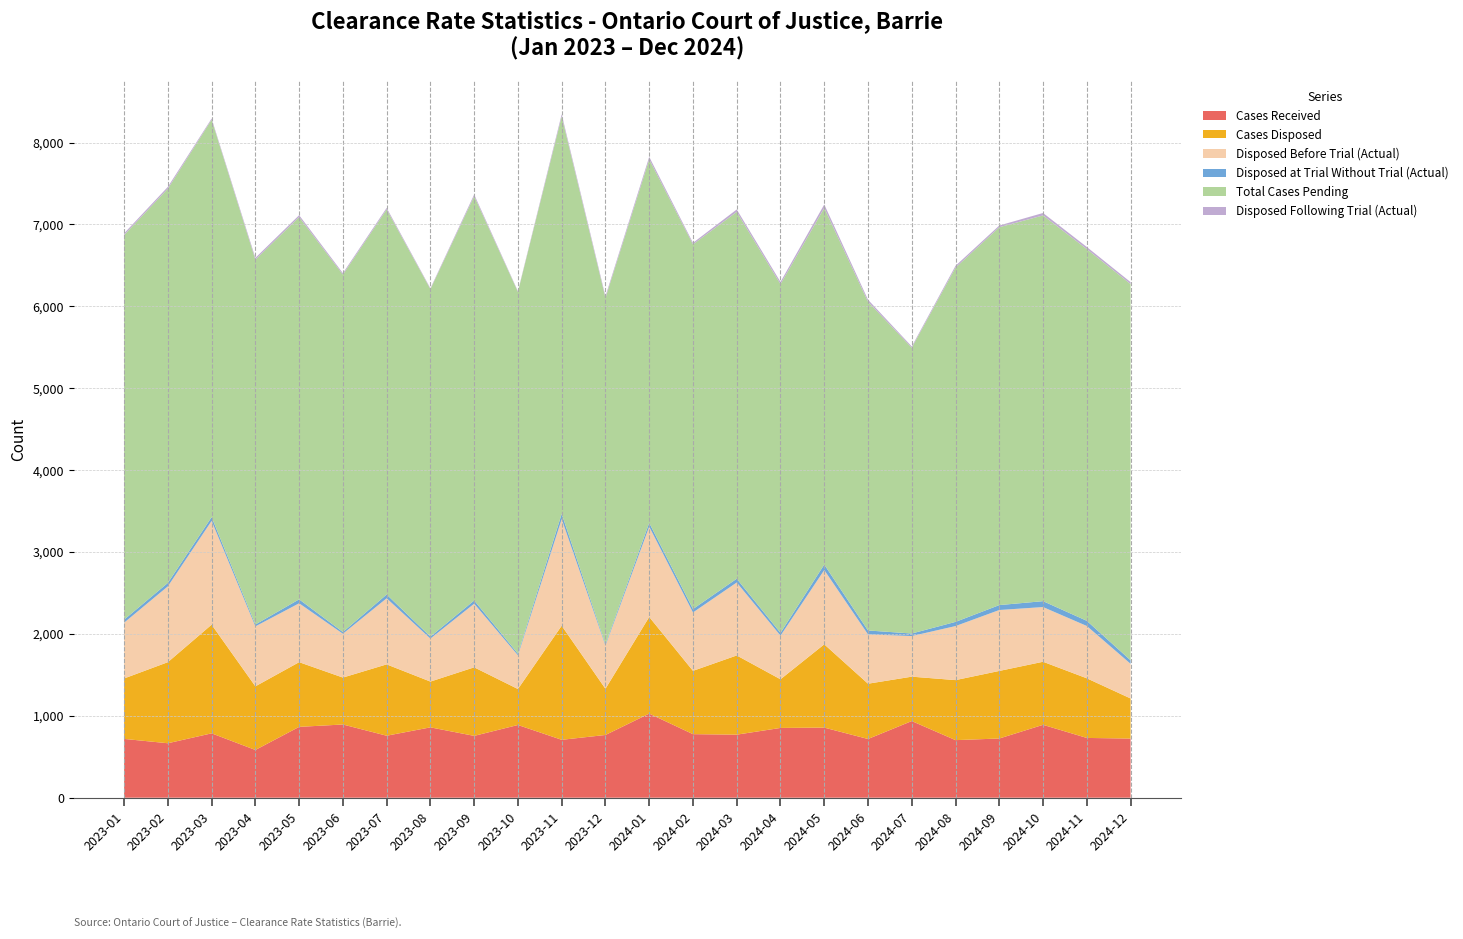

Reading left to right, extract all data points from this chart.

Cases Received: 718	665	786	583	865	894	757	859	755	888	707	766	1027	776	770	852	856	717	936	703	723	890	730	722
Cases Disposed: 738	990	1327	777	790	573	871	559	837	439	1393	564	1180	773	967	594	1017	675	542	733	825	770	728	490
Disposed Before Trial (Actual): 681	926	1267	732	719	535	807	525	777	412	1302	528	1103	713	891	533	907	602	496	660	744	668	639	423
Disposed at Trial Without Trial (Actual): 37	42	46	23	48	21	46	24	39	19	64	16	46	42	46	34	67	48	31	51	60	72	63	43
Total Cases Pending: 4697	4814	4853	4455	4668	4365	4703	4243	4937	4419	4853	4229	4438	4453	4479	4258	4354	4014	3490	4326	4614	4710	4539	4594
Disposed Following Trial (Actual): 20	22	14	22	23	17	18	10	21	8	27	20	31	18	30	27	43	25	15	22	21	30	26	24